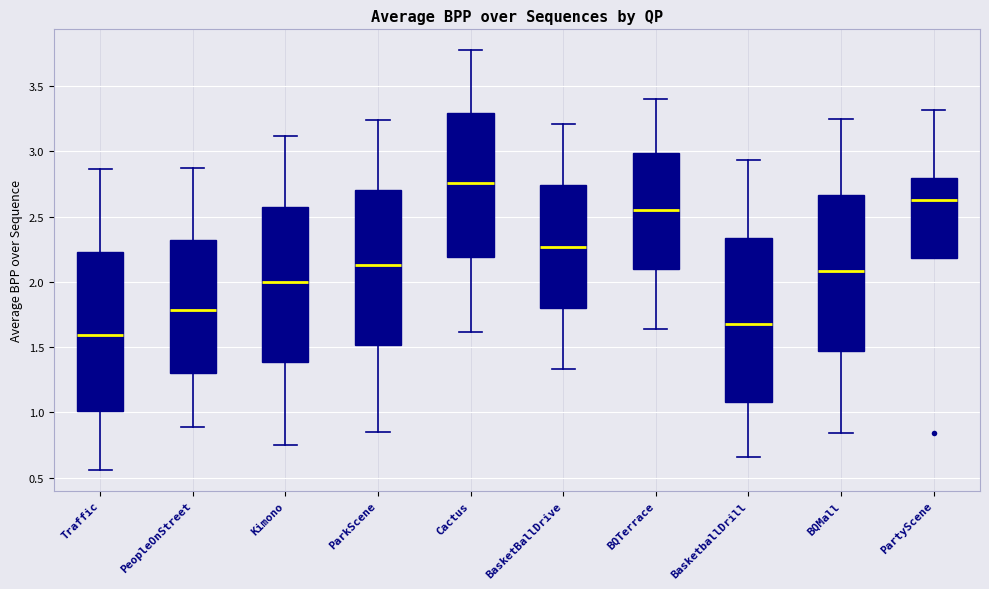

Reading left to right, read every box against the y-axis: the position of its median line, the range the box covers, and the ends of its whiskers. The values are not printed on the chart, so give them approximately, as read against the axis.

Traffic: median 1.60, box 1.00 to 2.25, whiskers 0.55 to 2.85
PeopleOnStreet: median 1.80, box 1.30 to 2.30, whiskers 0.90 to 2.85
Kimono: median 2.00, box 1.40 to 2.55, whiskers 0.75 to 3.10
ParkScene: median 2.15, box 1.50 to 2.70, whiskers 0.85 to 3.25
Cactus: median 2.75, box 2.20 to 3.30, whiskers 1.60 to 3.75
BasketBallDrive: median 2.25, box 1.80 to 2.75, whiskers 1.35 to 3.20
BQTerrace: median 2.55, box 2.10 to 3.00, whiskers 1.65 to 3.40
BasketballDrill: median 1.70, box 1.10 to 2.35, whiskers 0.65 to 2.95
BQMall: median 2.10, box 1.45 to 2.65, whiskers 0.85 to 3.25
PartyScene: median 2.60, box 2.20 to 2.80, whiskers 2.20 to 3.30